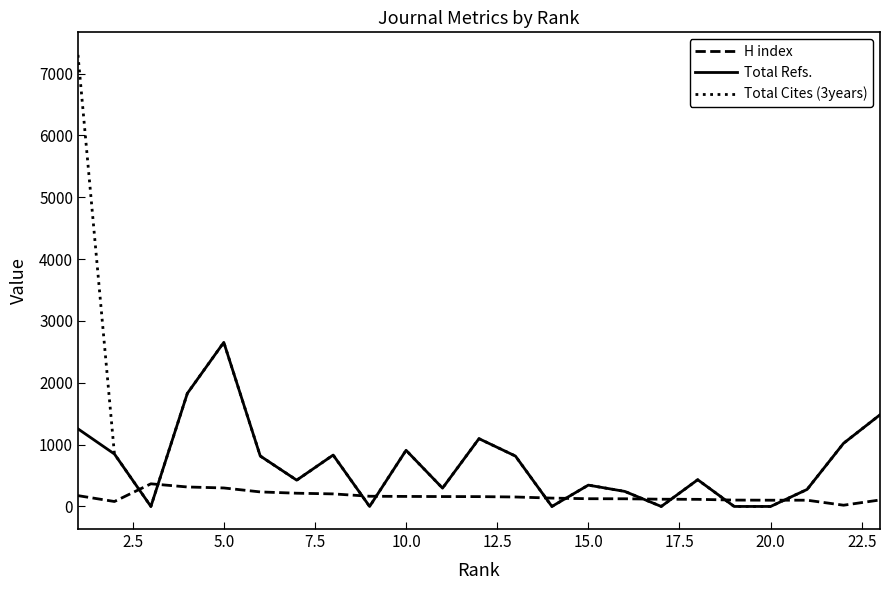

After their last crossing, which series has the higher values: Total Refs. or H index?

Total Refs.